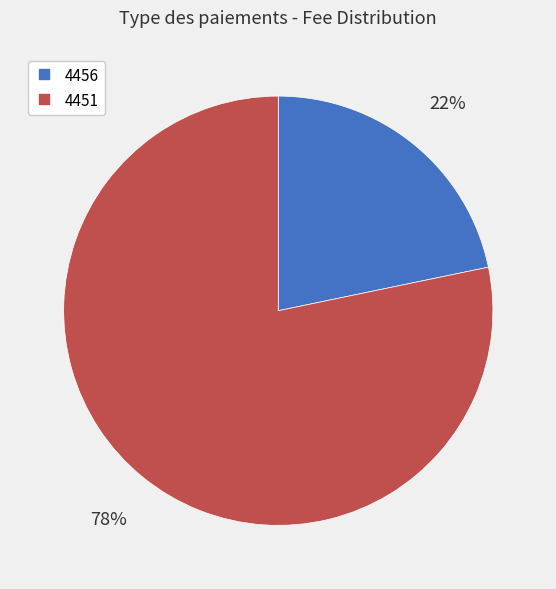

Between 4451 and 4456, which is larger?

4451